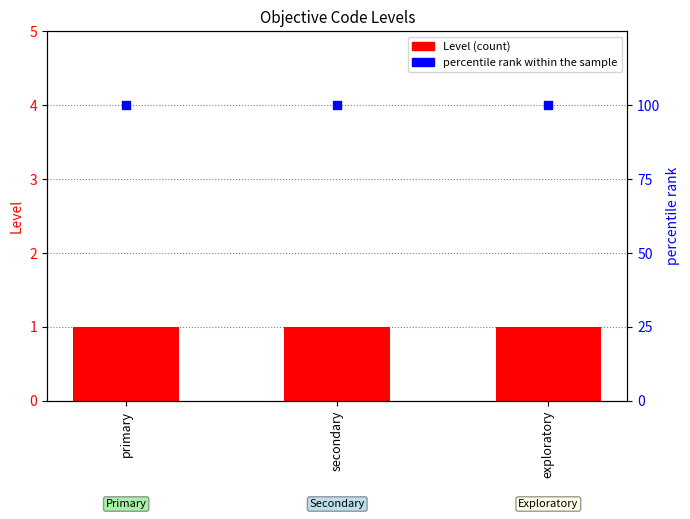

Which series has the largest total across all categories?

percentile rank within the sample